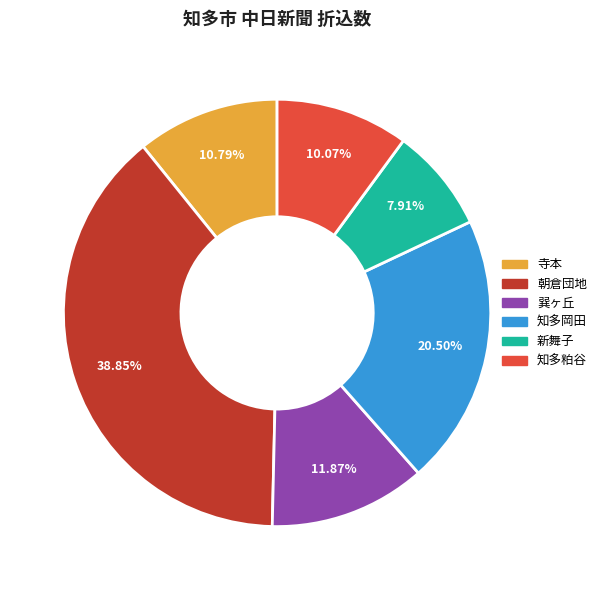

Count the number of slices in the pie.

6